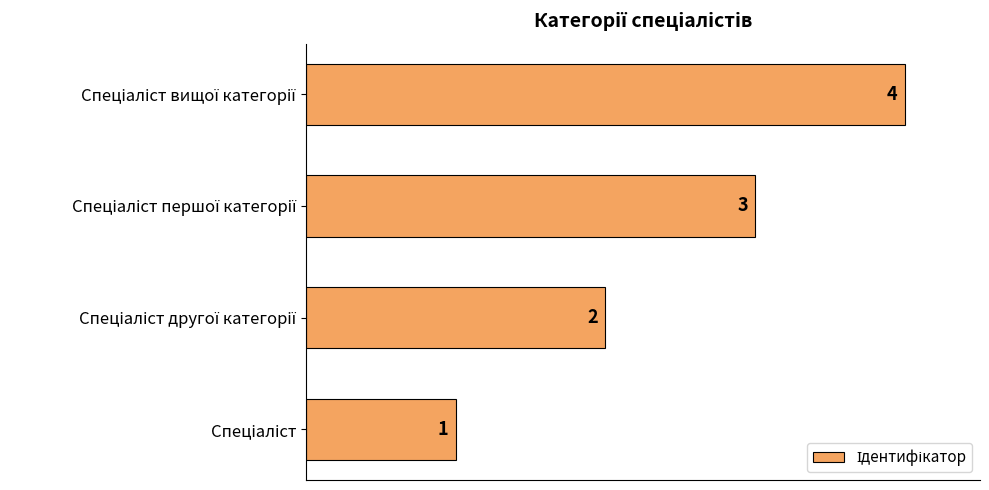

How many data points does each series have?

4